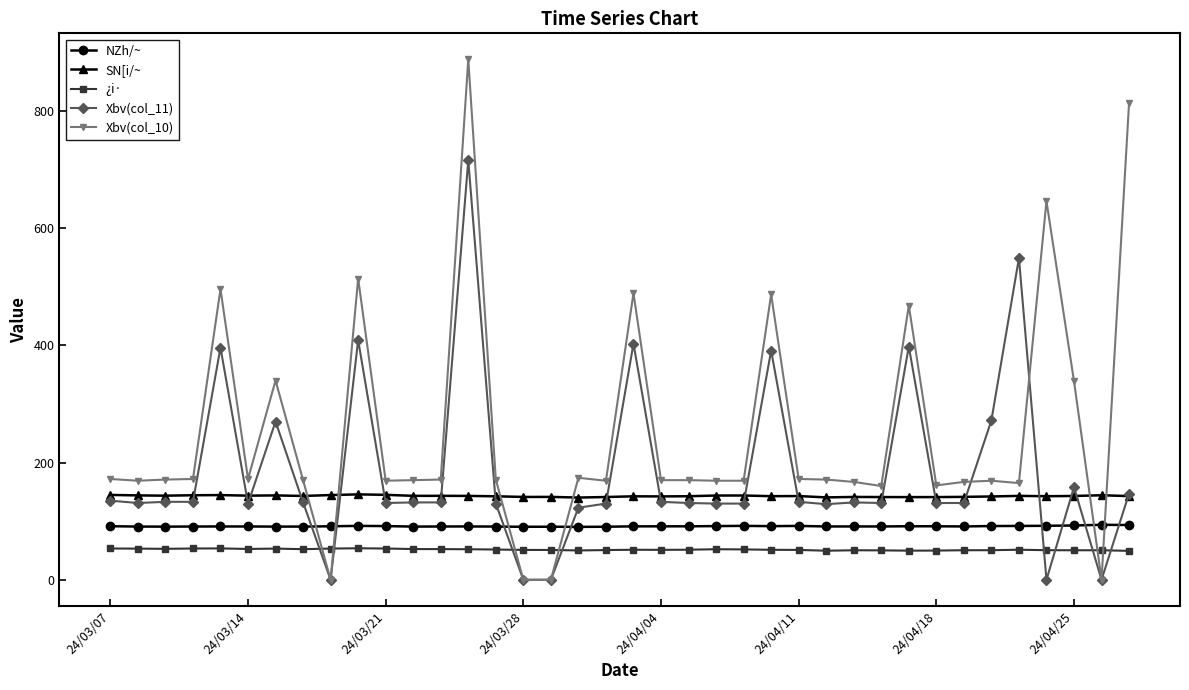

At how many categories does at least one series exceed 318?

11